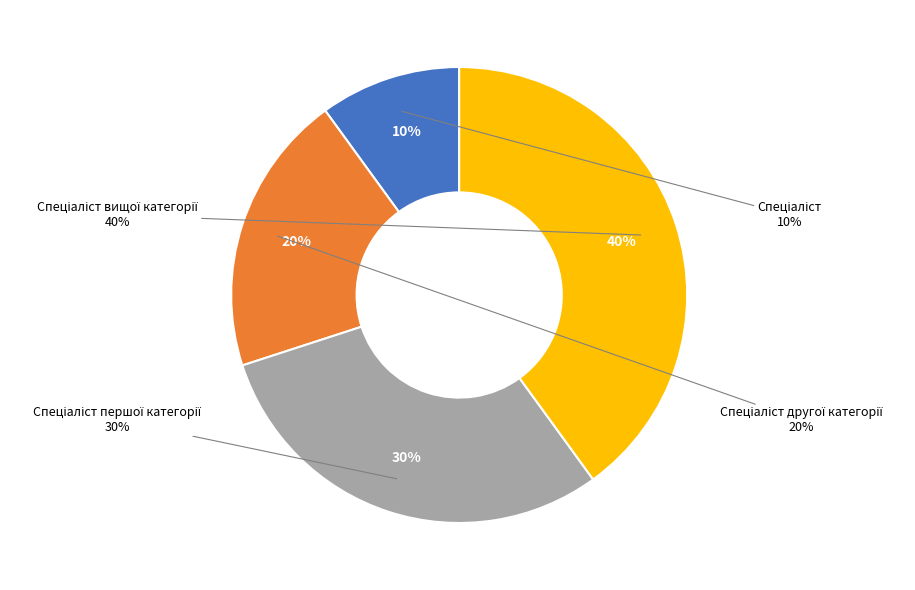

The Спеціаліст slice represents 1% of the pie. True or false?

False